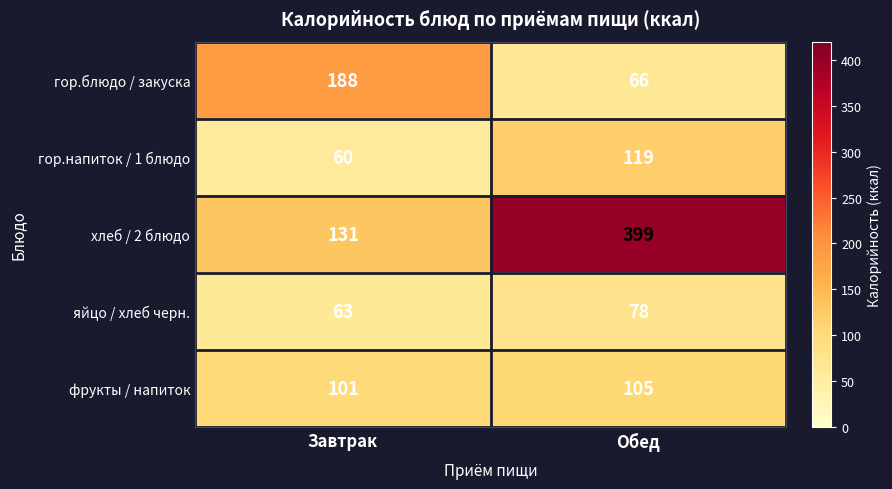

Where is гор.напиток / 1 блюдо nearest to the value 89?

Завтрак